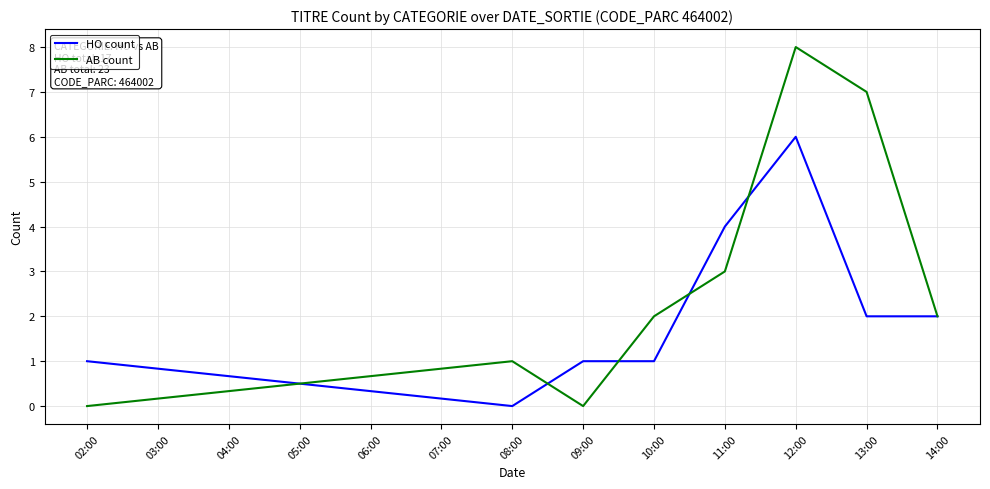

Does the chart have visible grid lines?

Yes